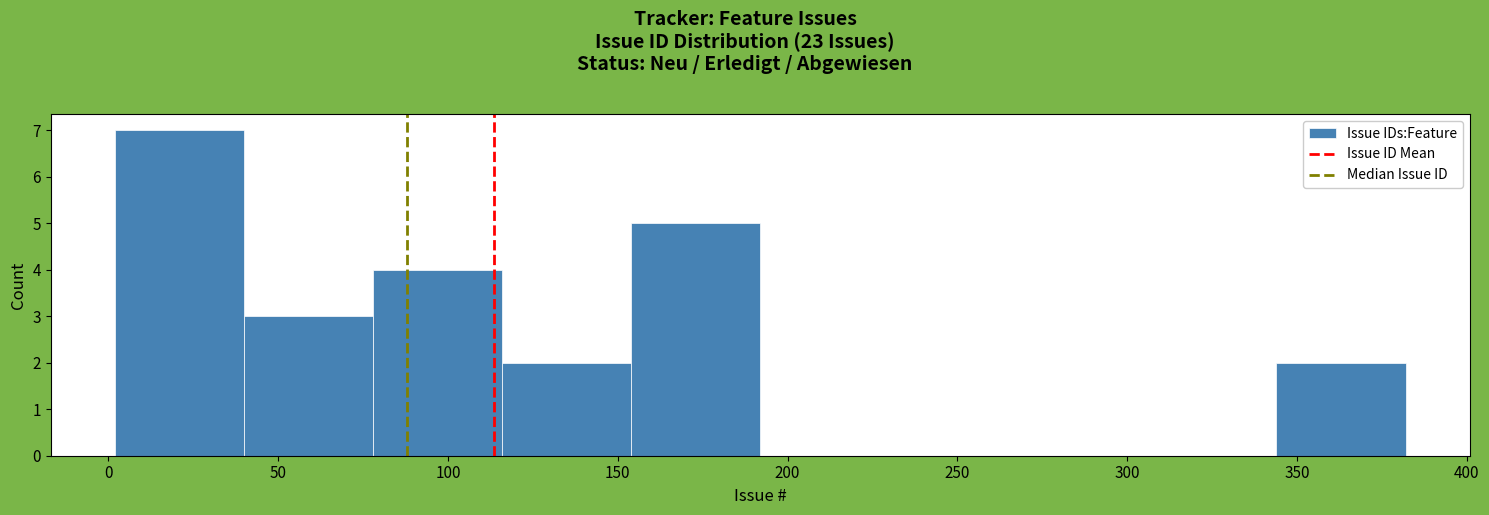

Which range on the x-axis has the tallest bar?

2 to 40